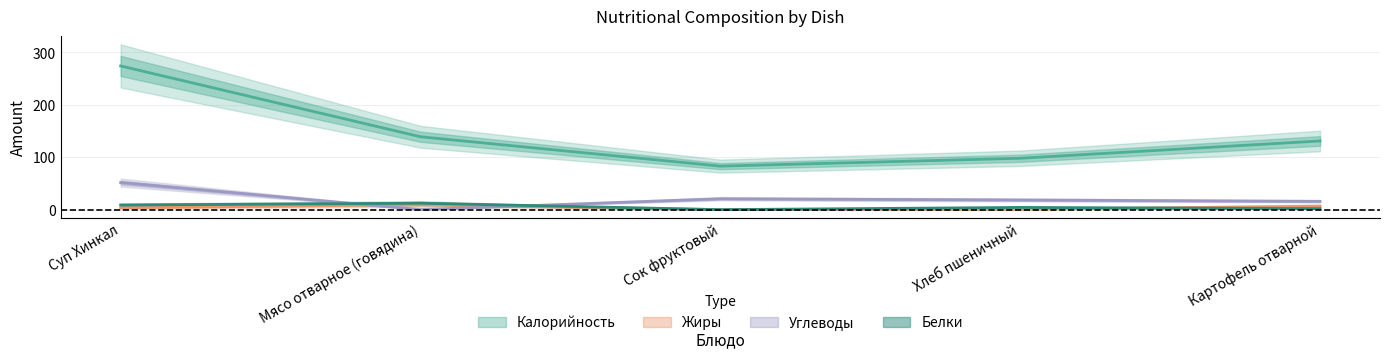

Which series has the largest total across all categories?

Калорийность